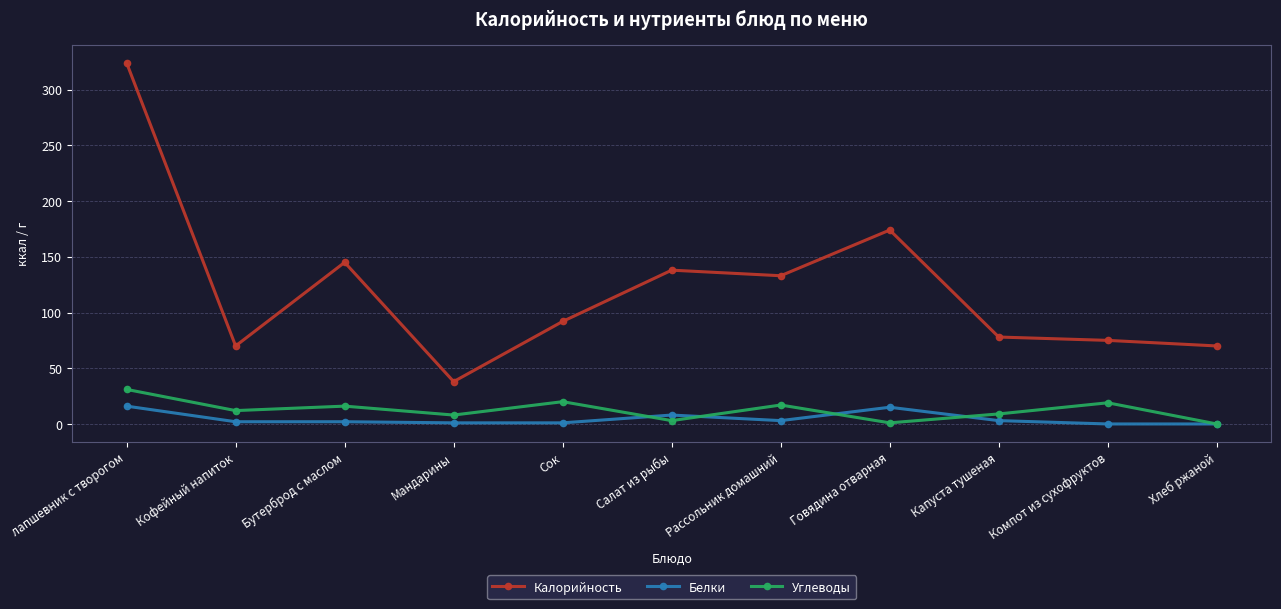

At which label does Калорийность reach its minimum?

Мандарины